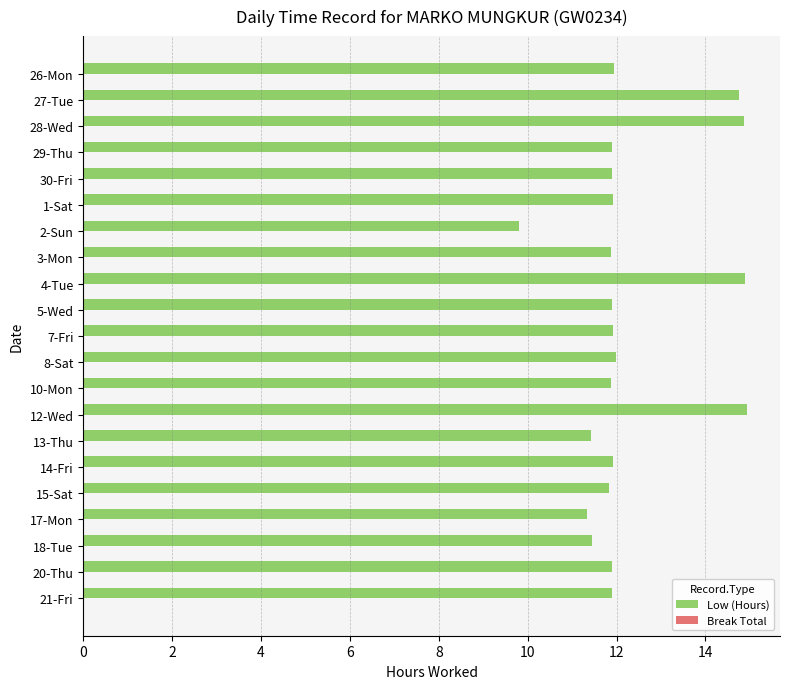

Which category has the lowest value across all series?

2-Sun